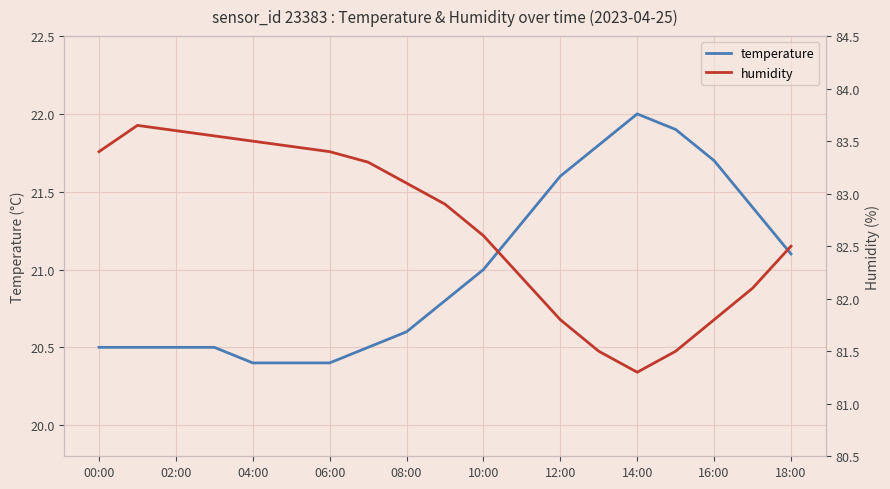

In humidity, how many points are higher than both neighbors (excluding endpoints)?

1